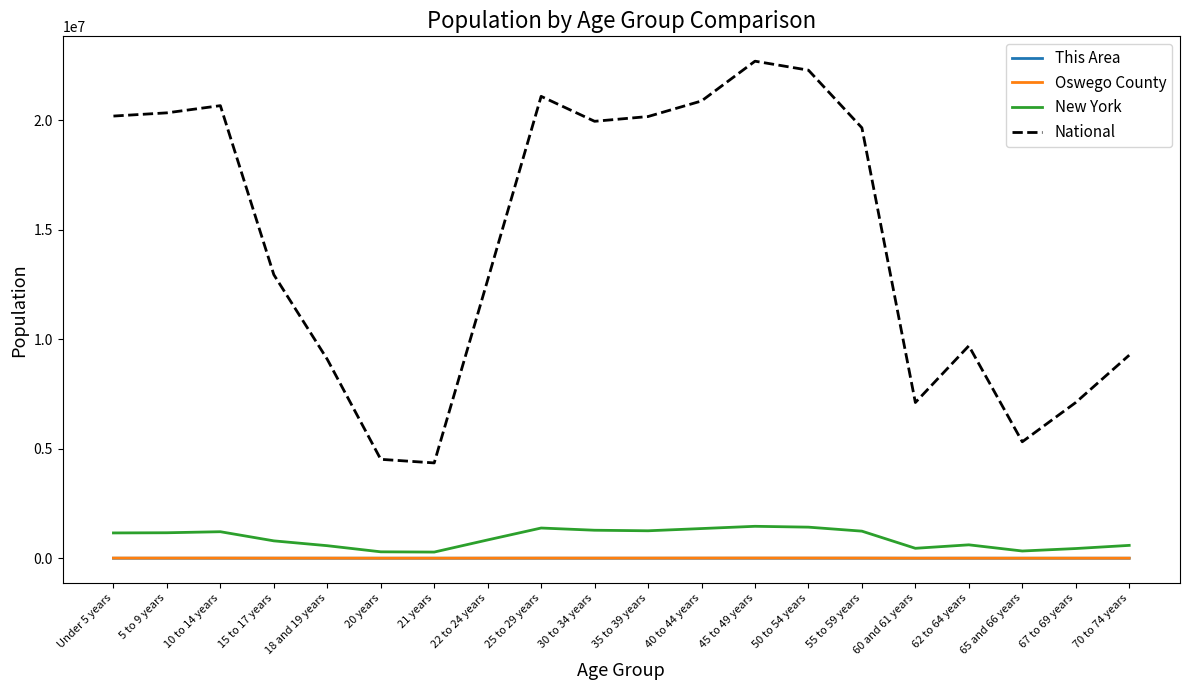

In Oswego County, how many points are higher than both neighbors (excluding endpoints)?

4